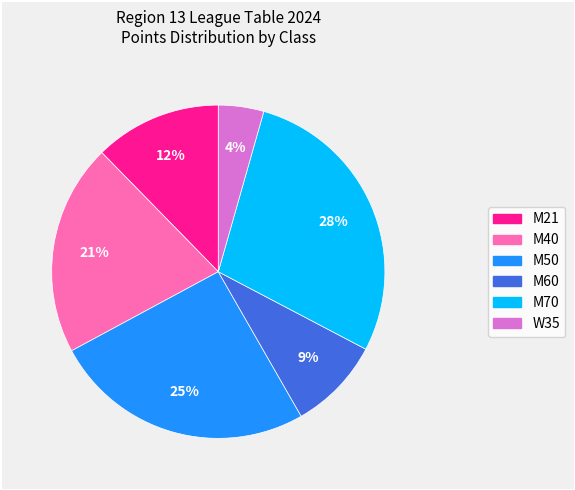

How many segments does this pie chart have?

6